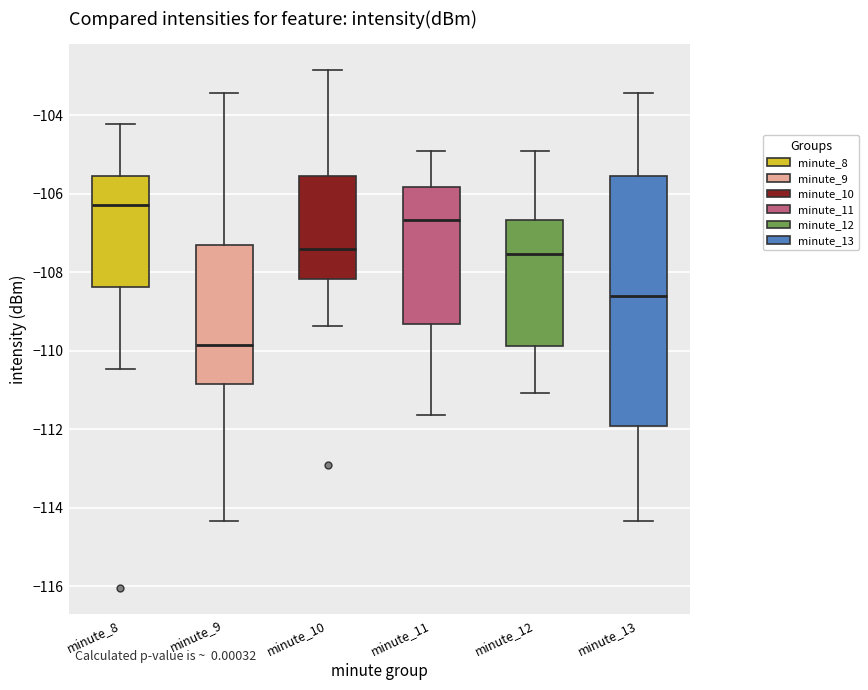

Where is the upper edge of the box for minute_11 on the y-axis? The values are not printed on the chart, so give them approximately, as read against the axis.

-105.8